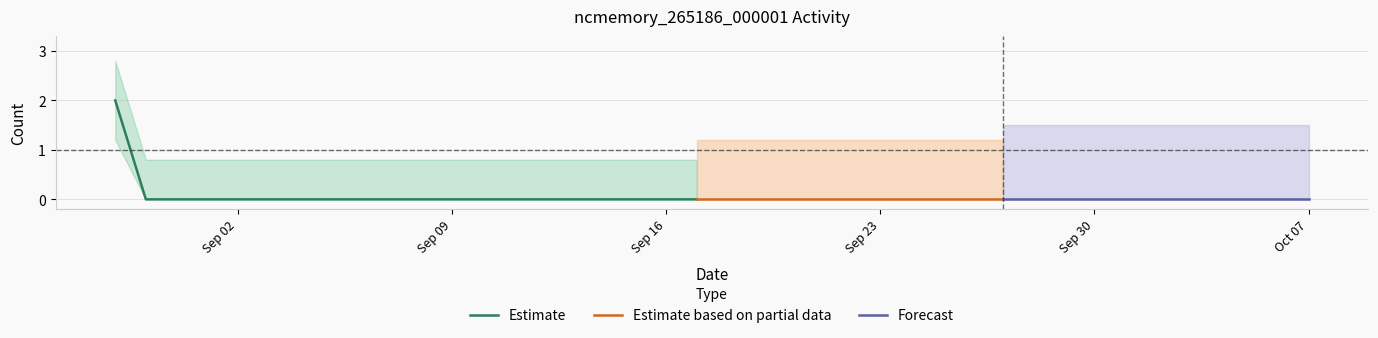

Count the values in the range 0 to 1.

39